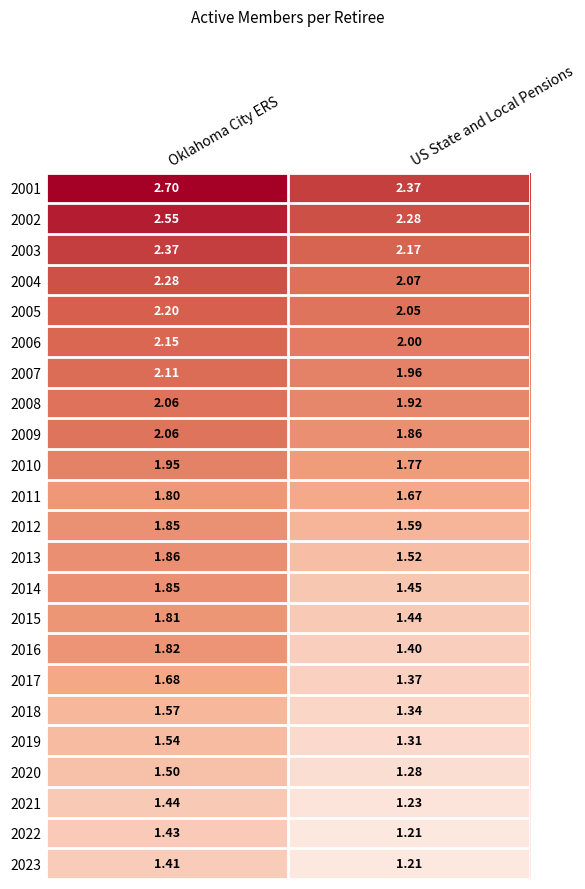

At which category does the chart reach its peak across all series?

Oklahoma City ERS